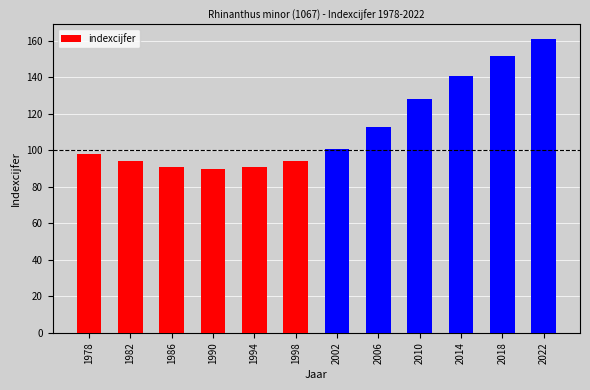

List the labels in order of value, largest first.

2022, 2018, 2014, 2010, 2006, 2002, 1978, 1982, 1998, 1986, 1994, 1990